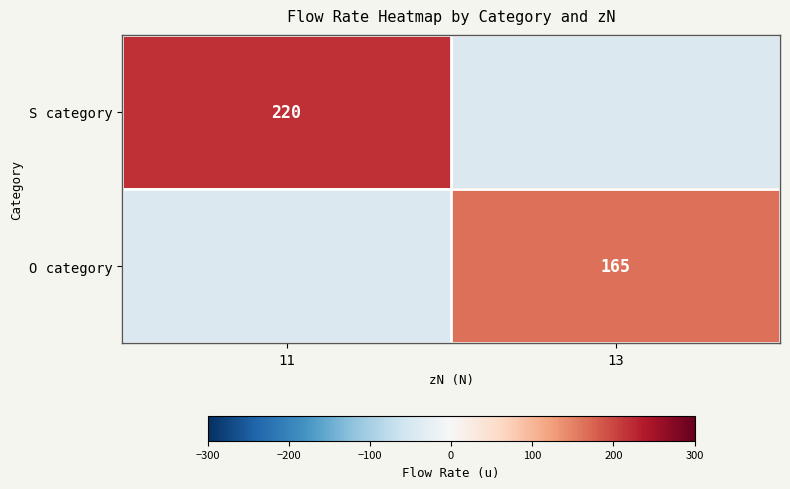

The O category series shows 220.9 at 13. True or false?

False